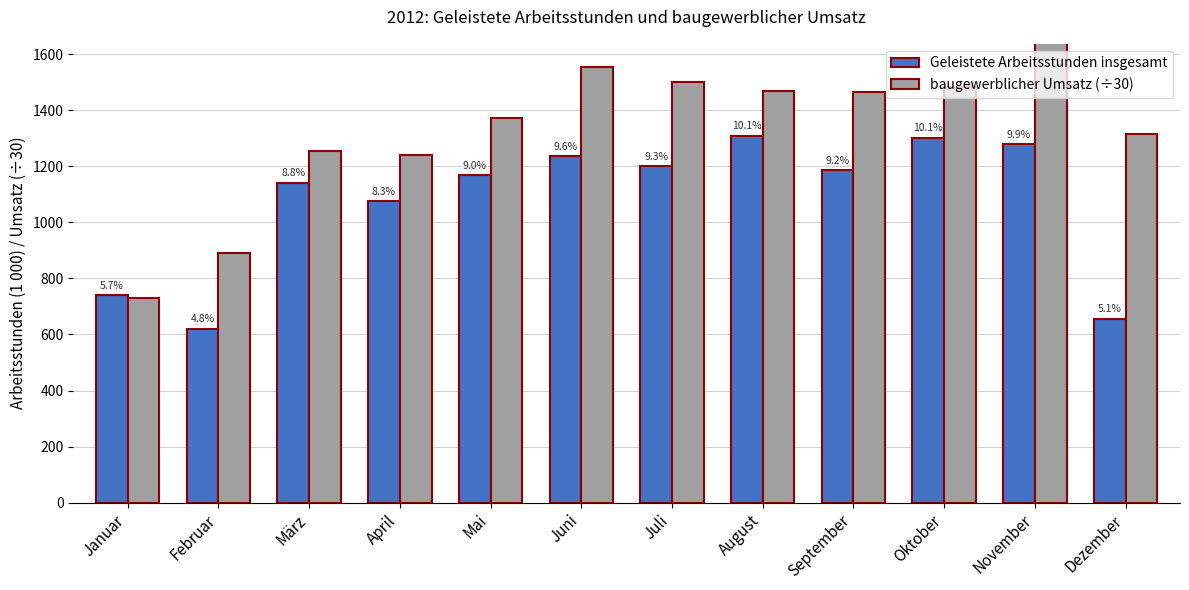

What position from the left is Juli?

7